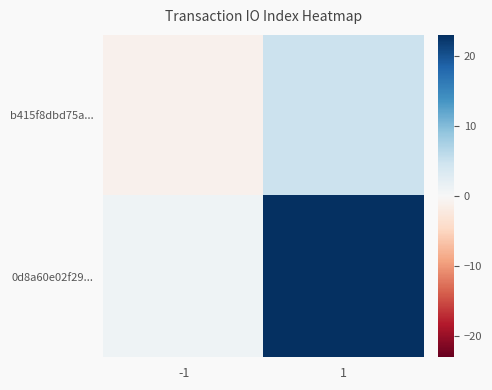

Which series has the largest total across all categories?

0d8a60e02f29...